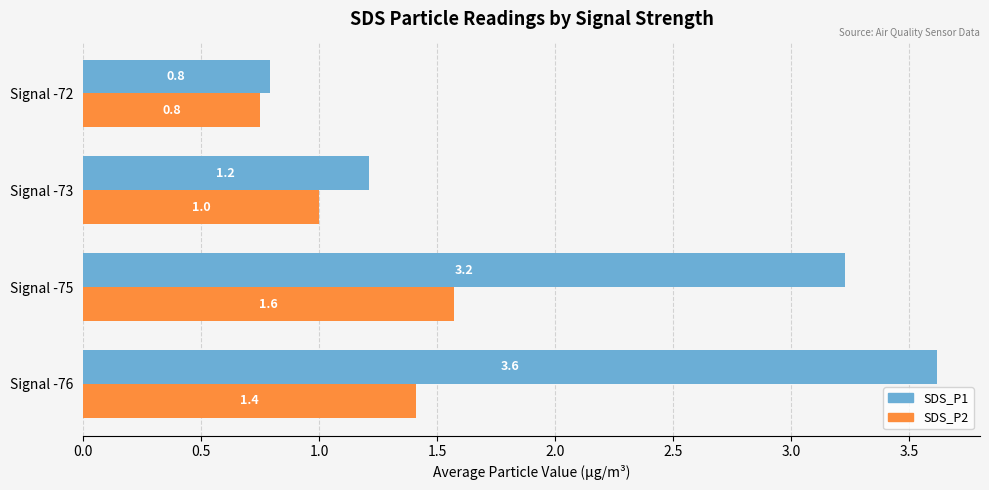

The SDS_P2 series shows 1.0 at Signal -73. True or false?

True